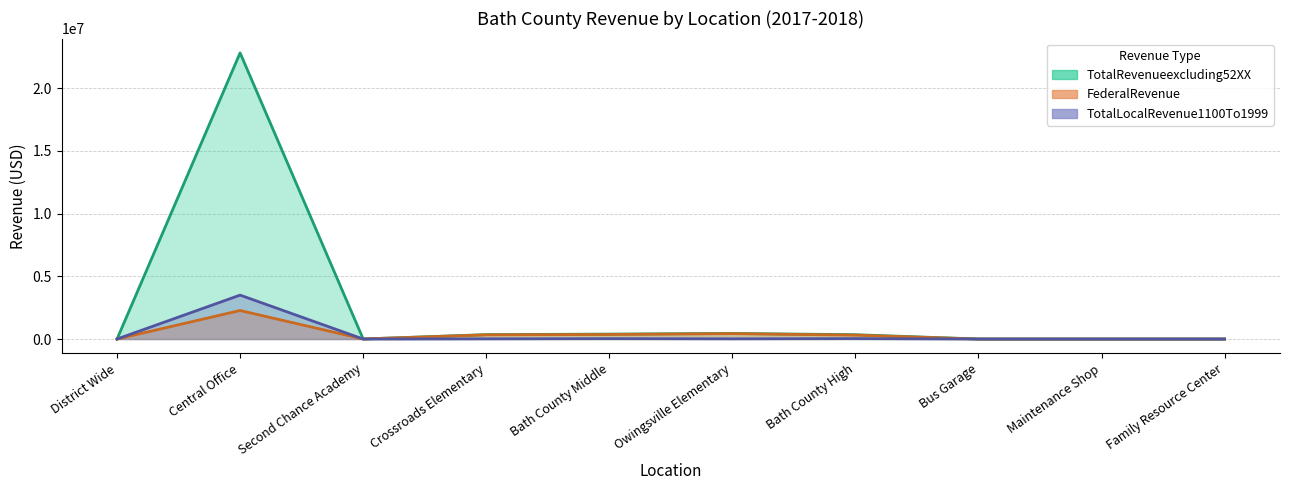

The TotalLocalRevenue1100To1999 series shows -1832536.7 at Second Chance Academy. True or false?

False